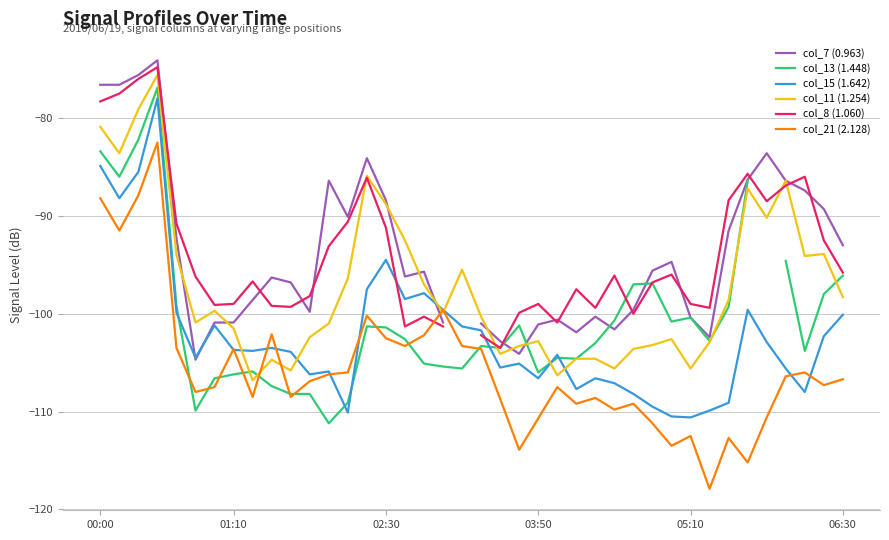

What is the average value of the col_21 (2.128) series?

-105.6